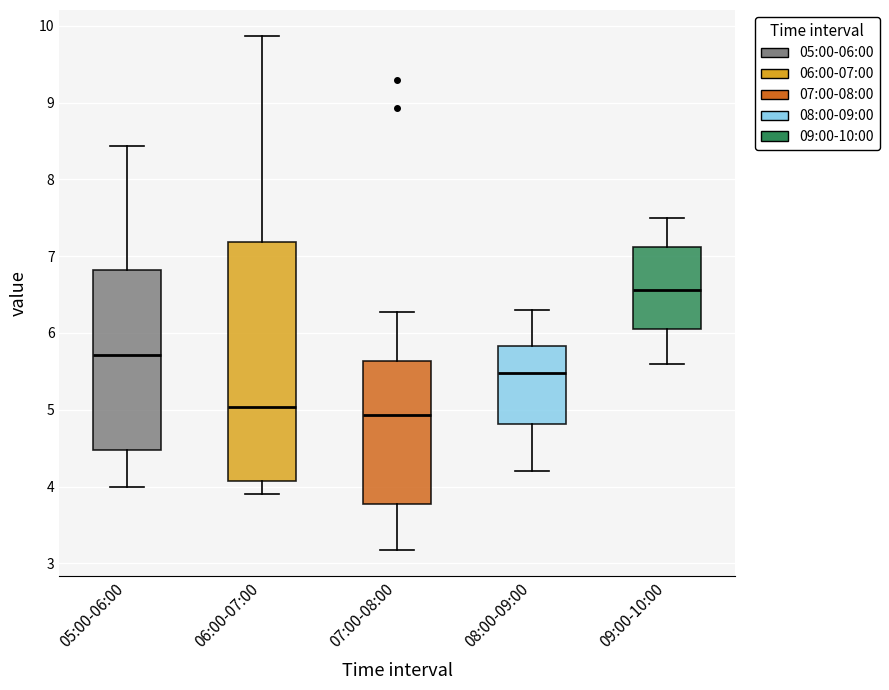

Which box has the highest median line?

09:00-10:00